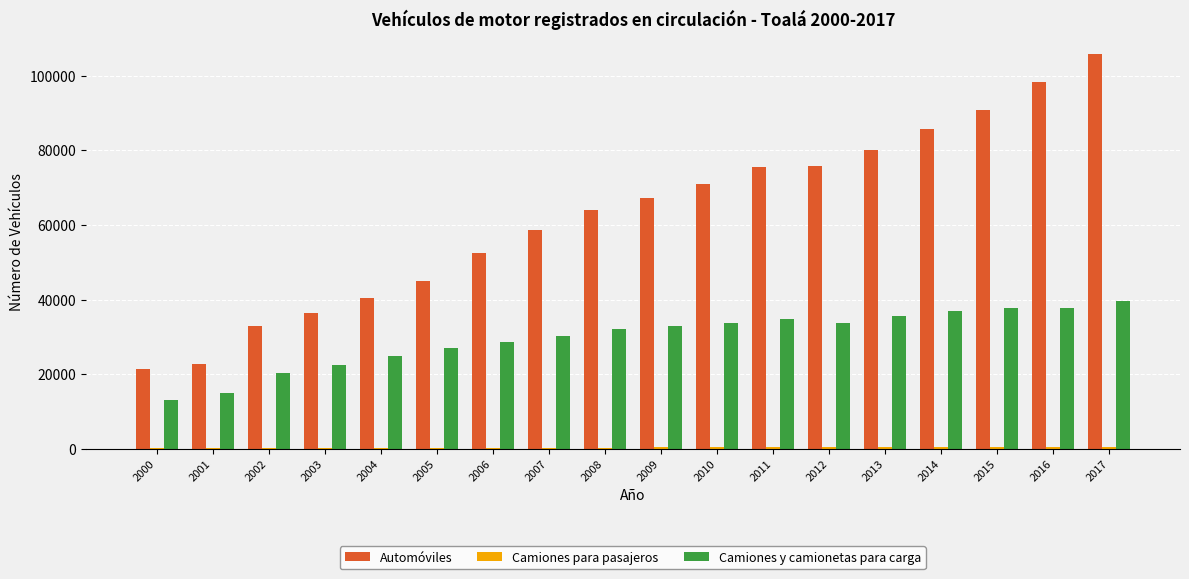

What is the maximum value for Camiones y camionetas para carga?

39505